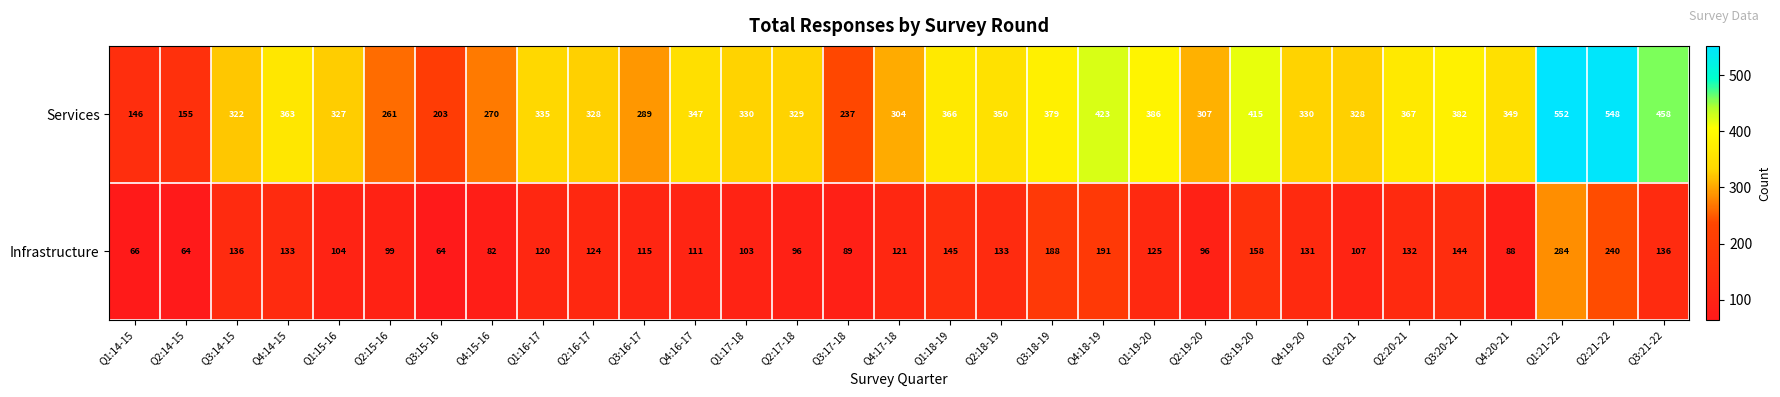

What is the smallest value displayed?

64